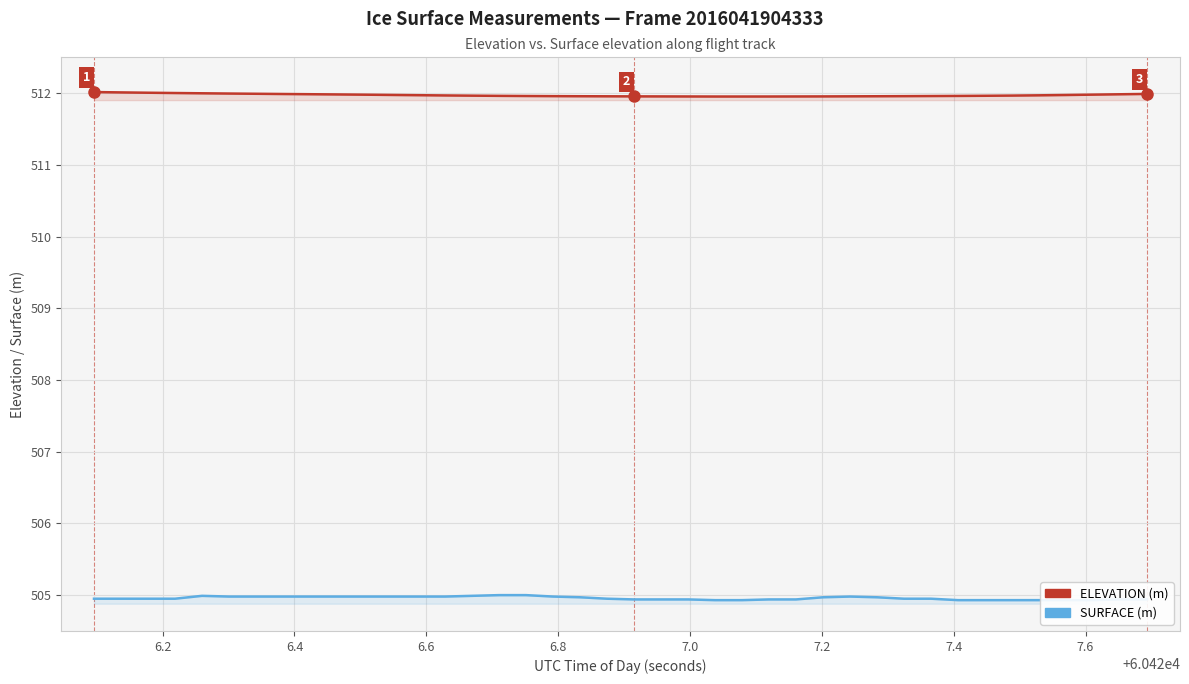

True or false: ELEVATION and SURFACE cross at least once.

False